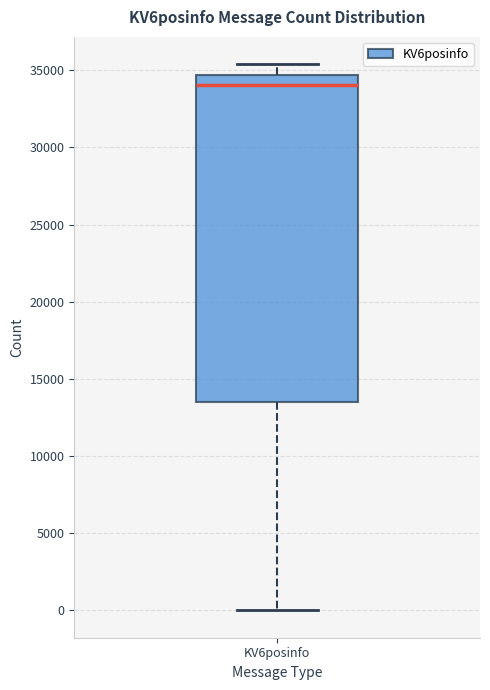

Read this box plot against the y-axis: the position of the median line, the range covered by the box, and the ends of both whiskers. The values are not printed on the chart, so give them approximately, as read against the axis.

median 34000, box 13500 to 34500, whiskers 0 to 35500